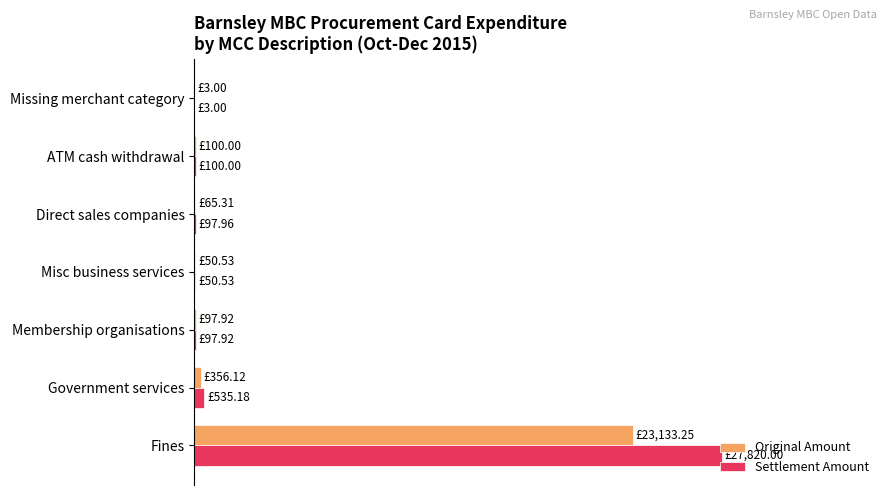

What are all the series names shown in the legend?

Original Amount, Settlement Amount